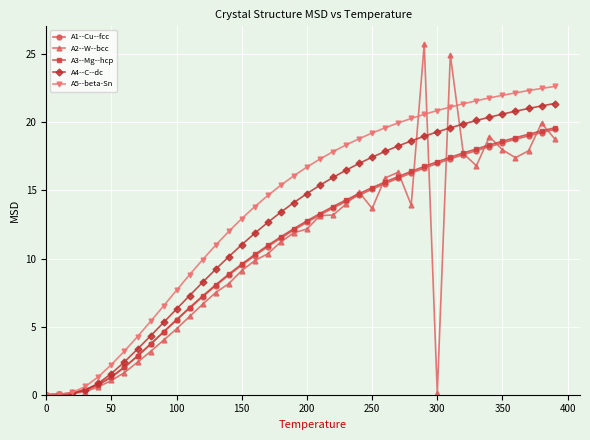

What is the value of the A5--beta-Sn point at the 15th from the left?

12.0